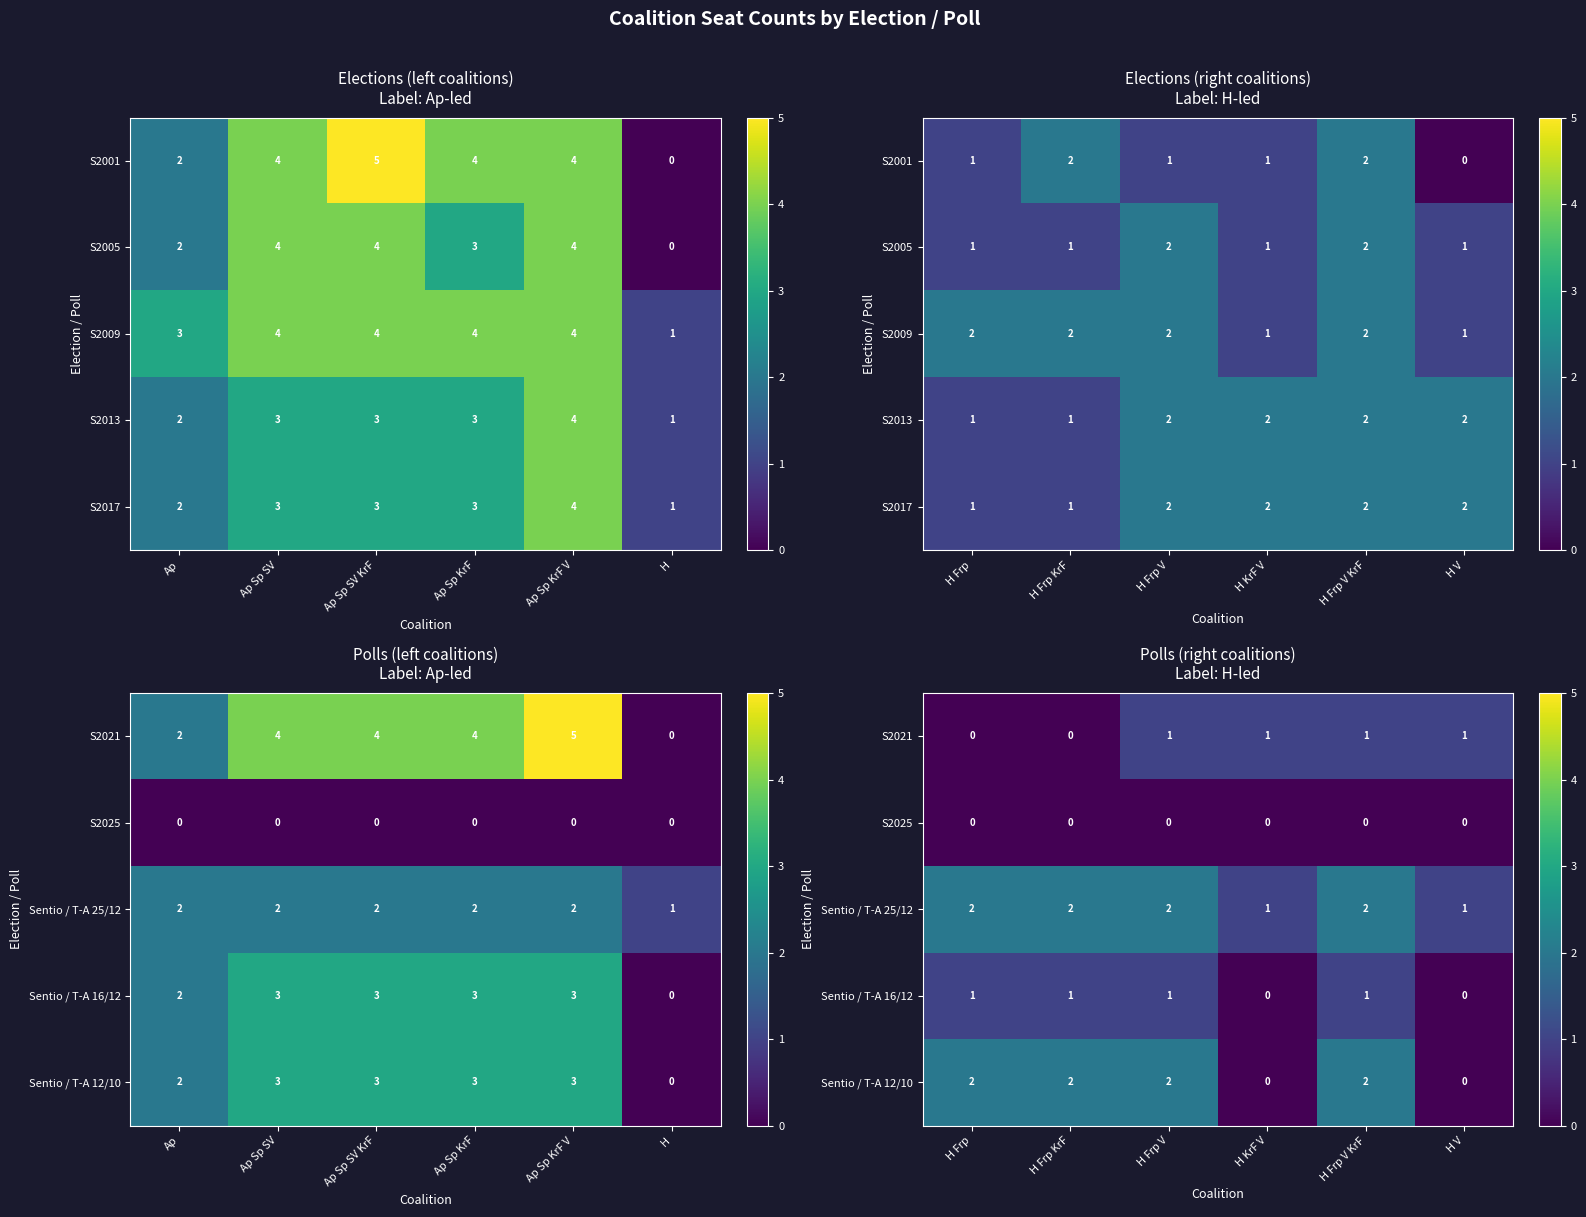

At how many categories does at least one series exceed 1?

4